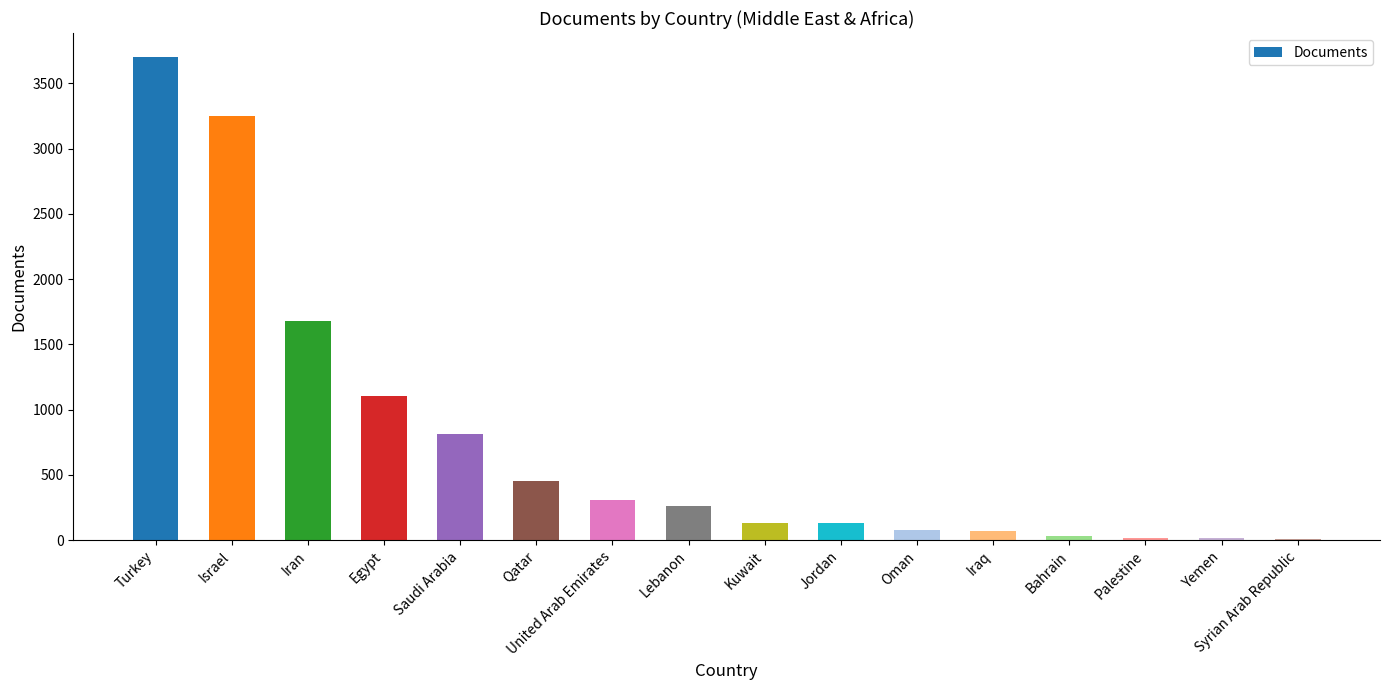

What is the value of the 7th bar from the left?

305